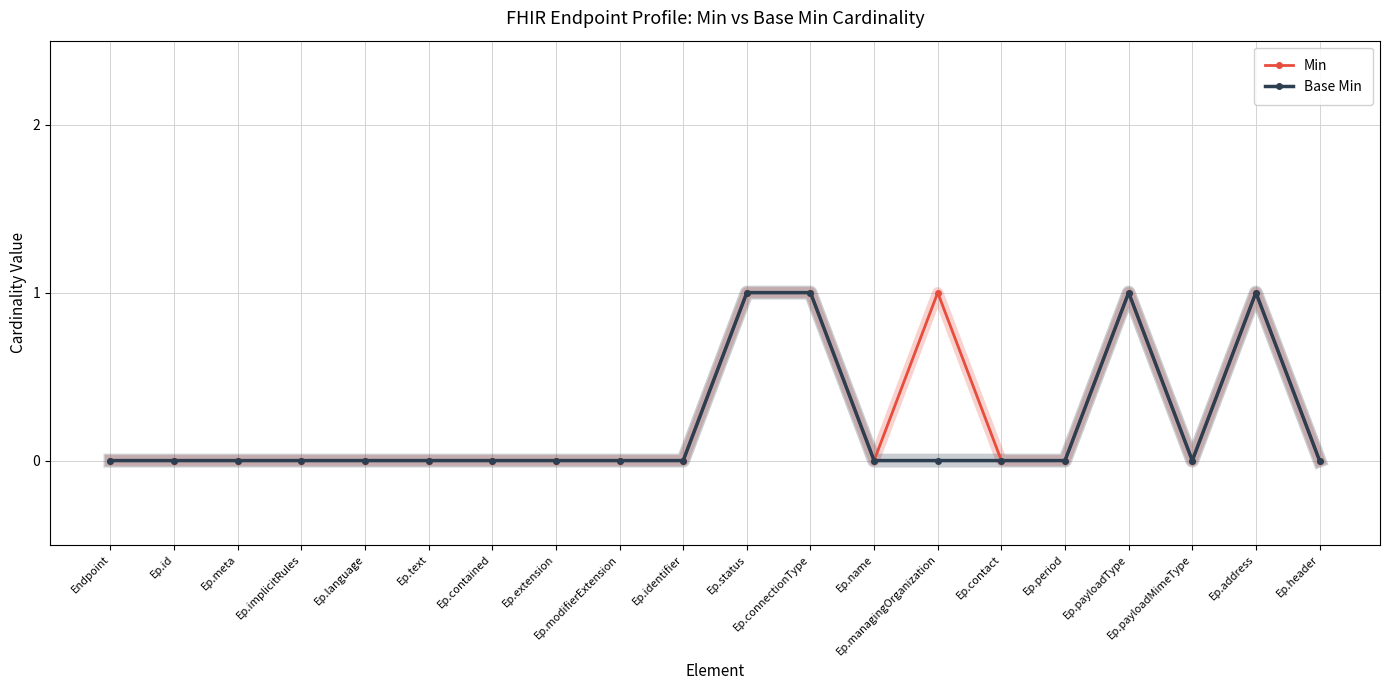

True or false: Base Min has more than 0 points higher than both neighbors.

True